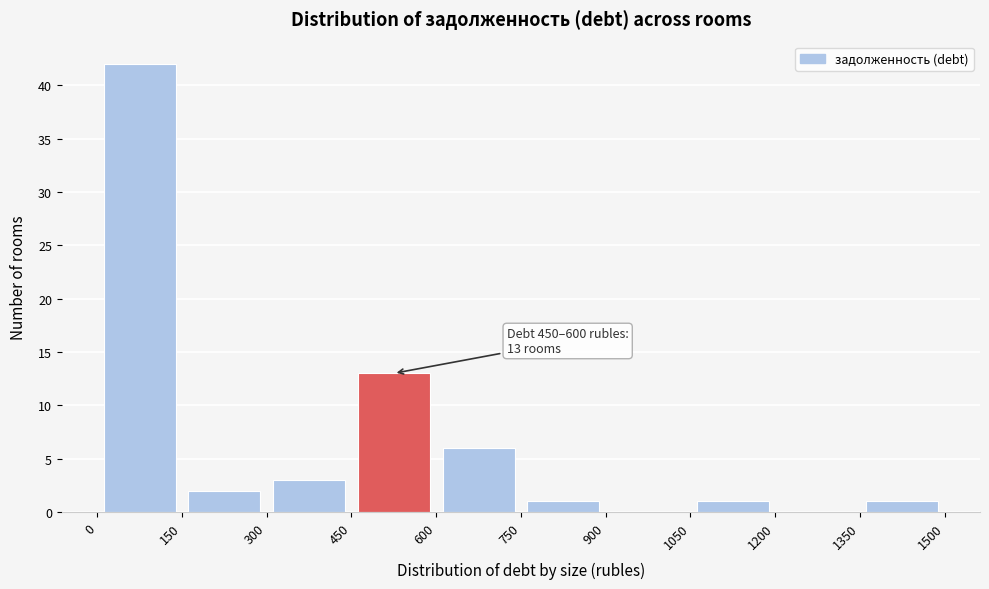

Over which range of the x-axis is the bar tallest?

0 to 150